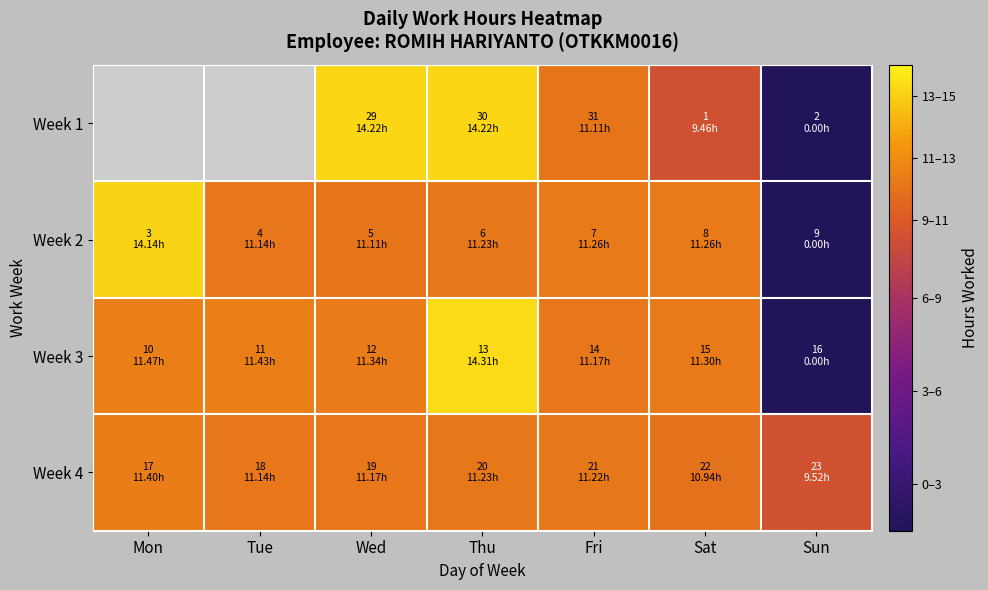

What is the sum of the Week 2 values at Thu and Sun?

11.2